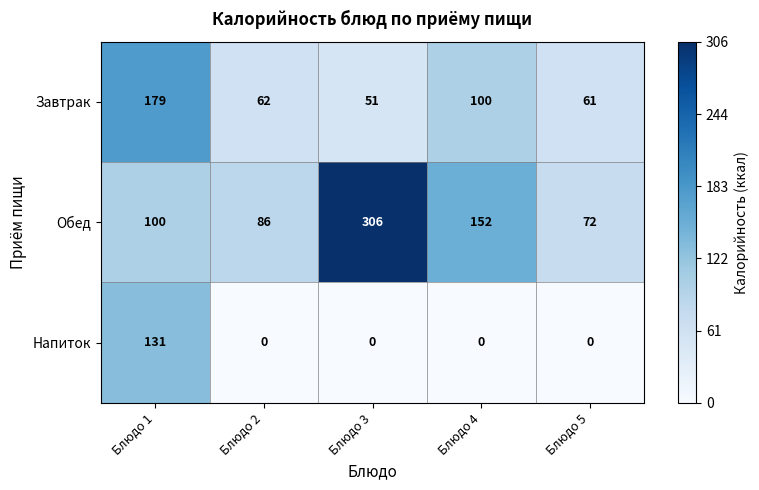

What is the average value of the Обед series?

143